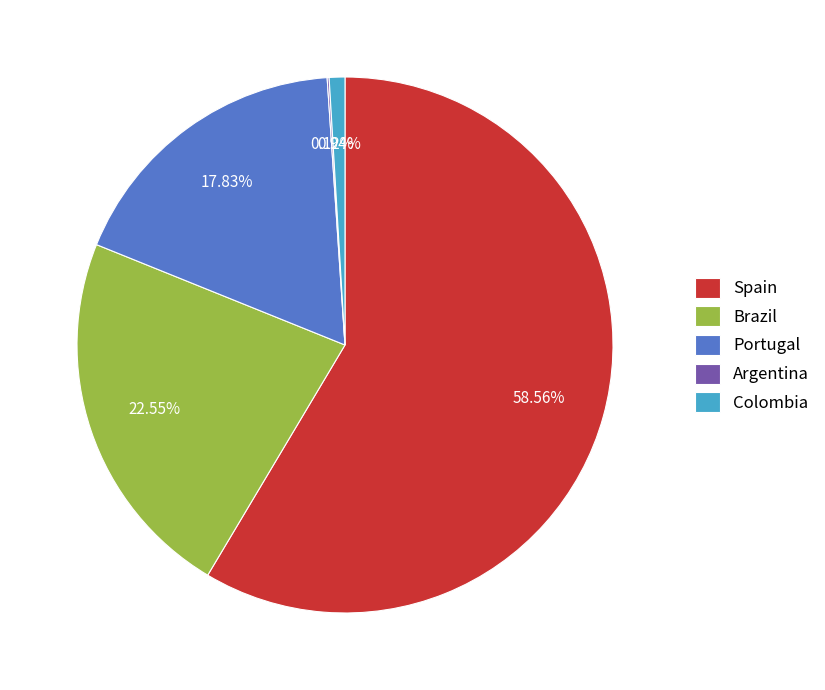

Do Portugal and Spain together represent more than half of the pie?

Yes